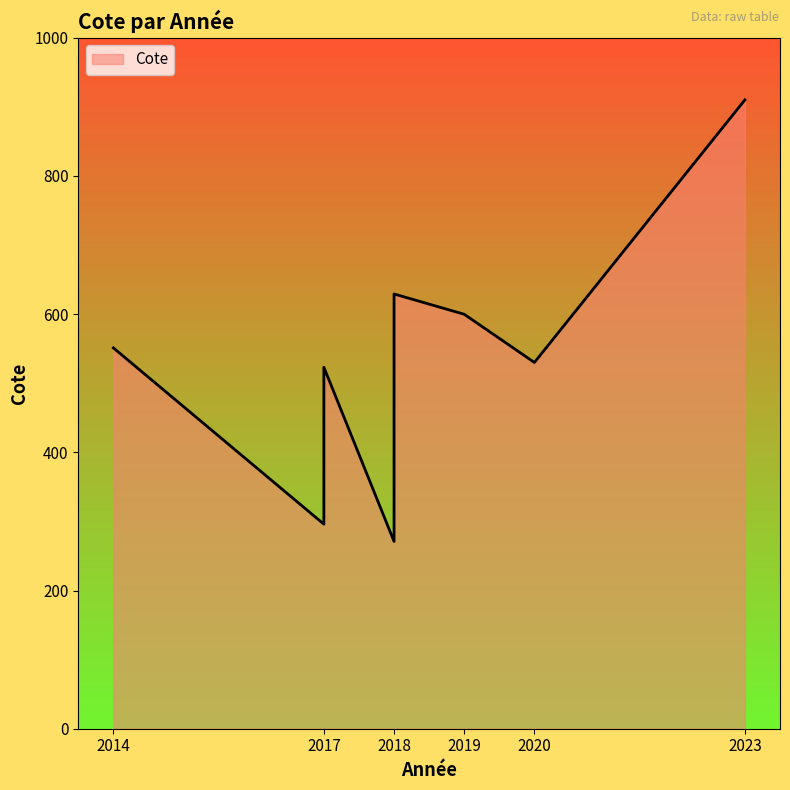

Rank the categories by value from highest to lowest.

2023, 2018, 2019, 2014, 2020, 2017, 2017, 2018